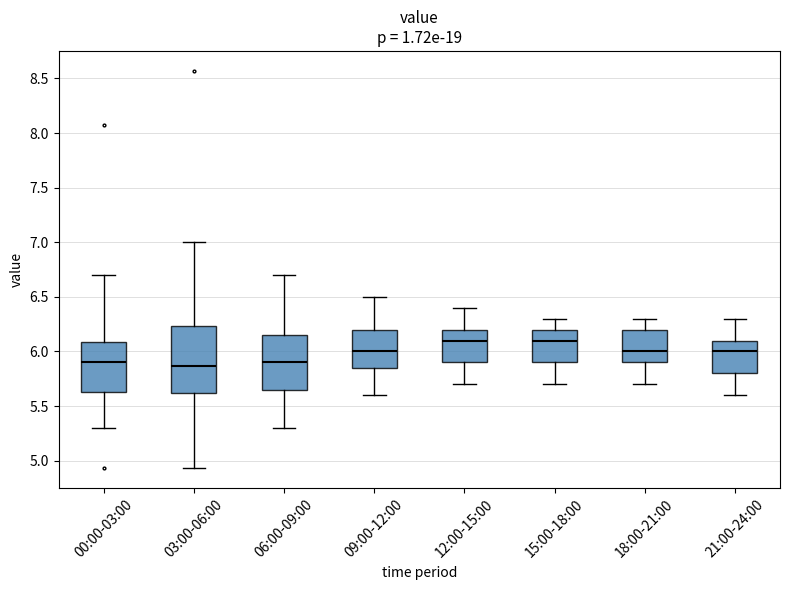

Comparing the boxes themselves (not the whiskers), which one is the tallest?

03:00-06:00